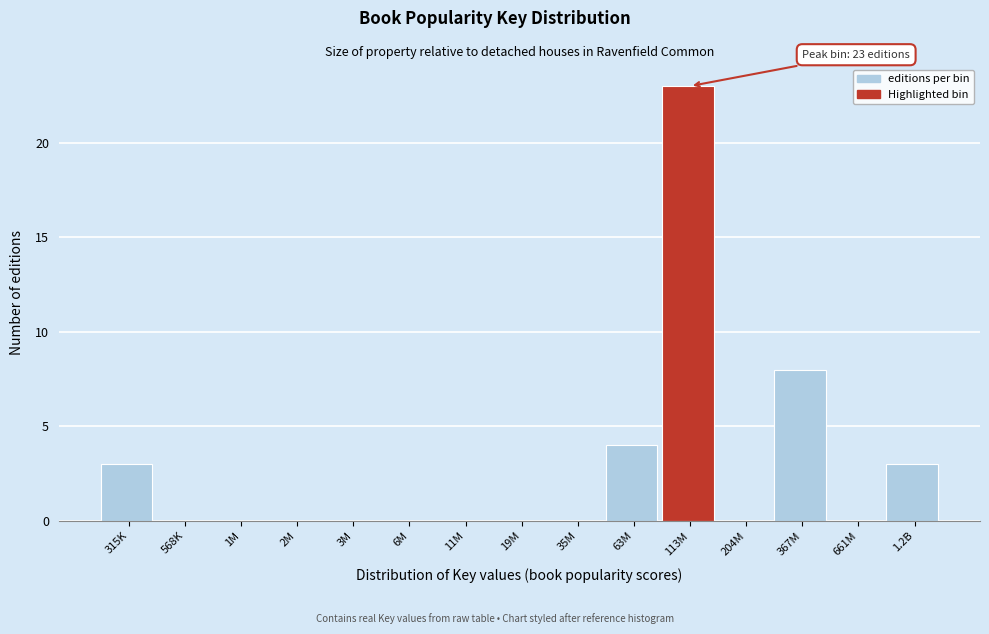

Reading right to left, extract all data points from this chart.

1.2B=3	661M=0	367M=8	204M=0	113M=23	63M=4	35M=0	19M=0	11M=0	6M=0	3M=0	2M=0	1M=0	568K=0	315K=3